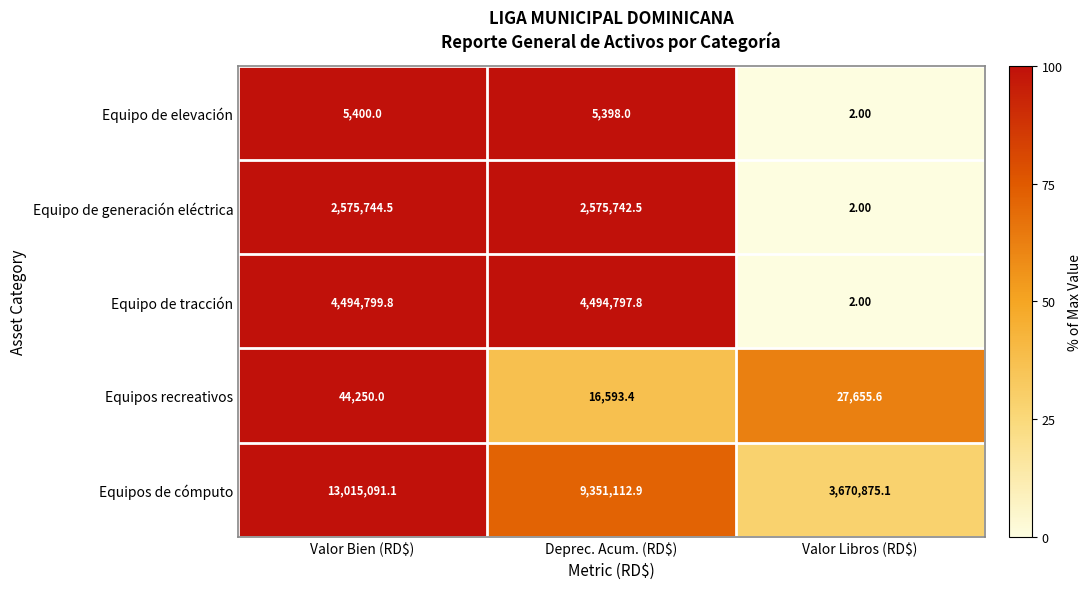

Rank the series at Deprec. Acum. (RD$) from highest to lowest value.

Equipos de cómputo, Equipo de tracción, Equipo de generación eléctrica, Equipos recreativos, Equipo de elevación